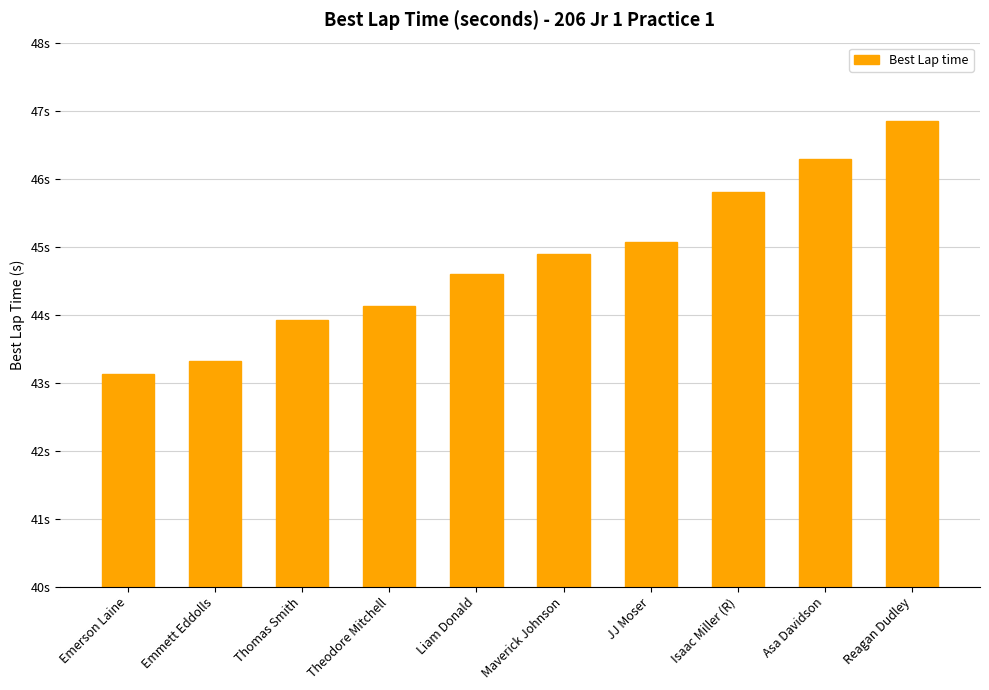

What is the difference between the second highest and minimum values?

3.2